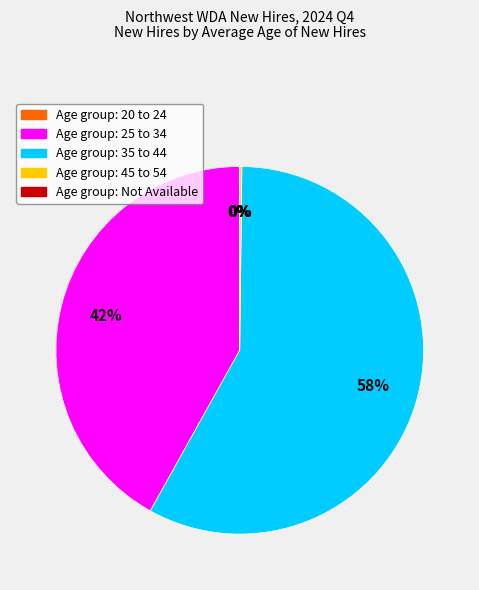

Is there a majority slice in this chart?

Yes